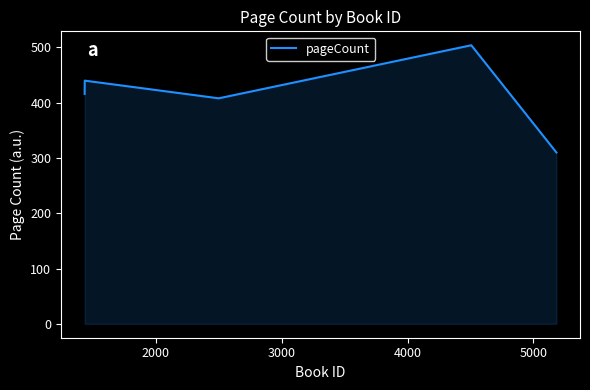

True or false: there are more than 2 points higher than both neighbors.

False